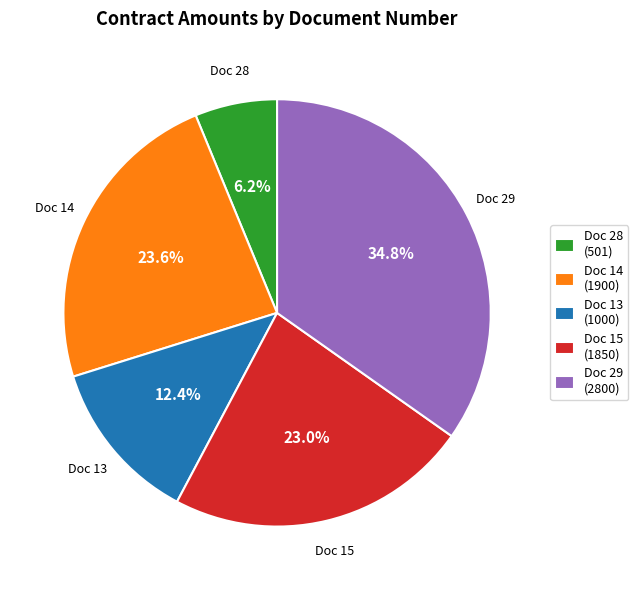

Rank the categories by value from lowest to highest.

Doc 28, Doc 13, Doc 15, Doc 14, Doc 29